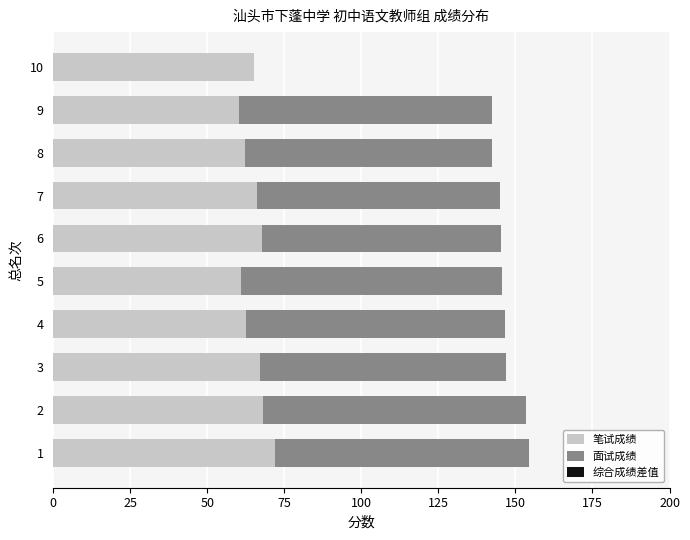

What is the total value across all series at 9?

142.4